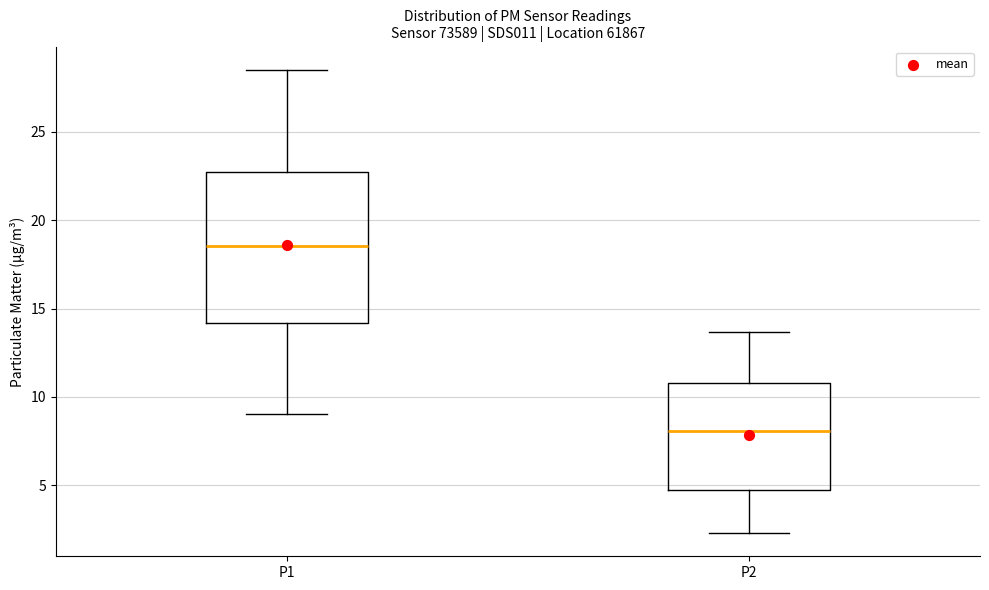

Which box's median line is the lowest?

P2